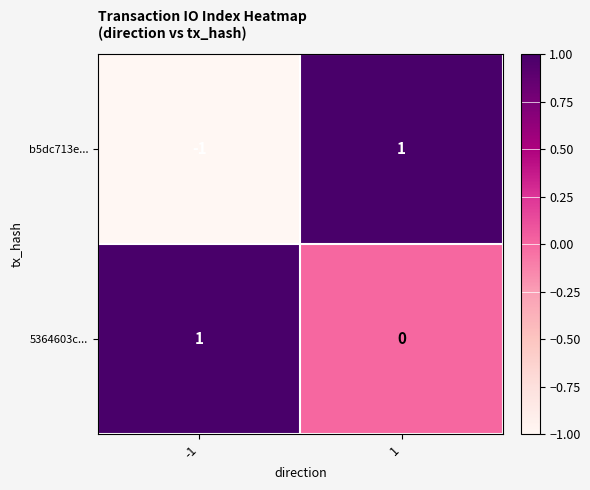

Which series has the widest spread of values?

b5dc713e...